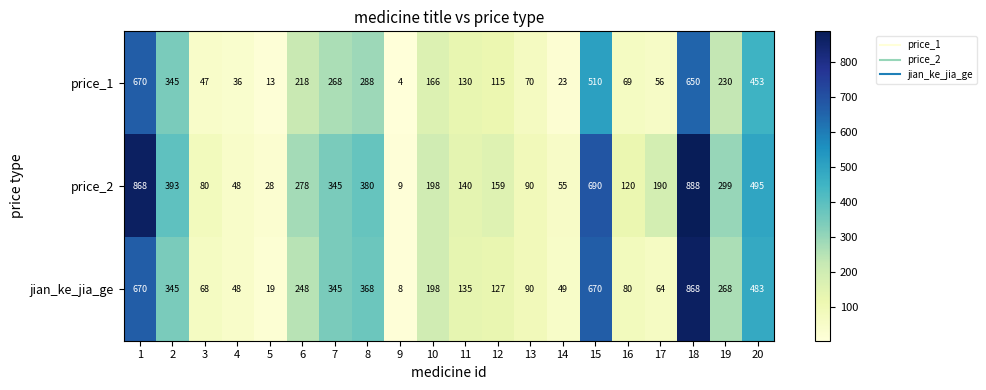

What is the total value across all series at 11?

405